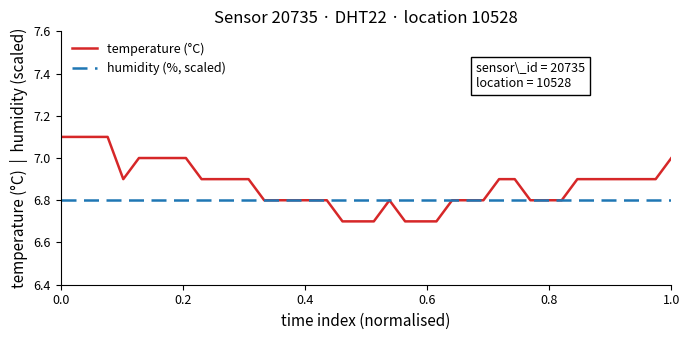

Which series has the largest total across all categories?

temperature (°C)